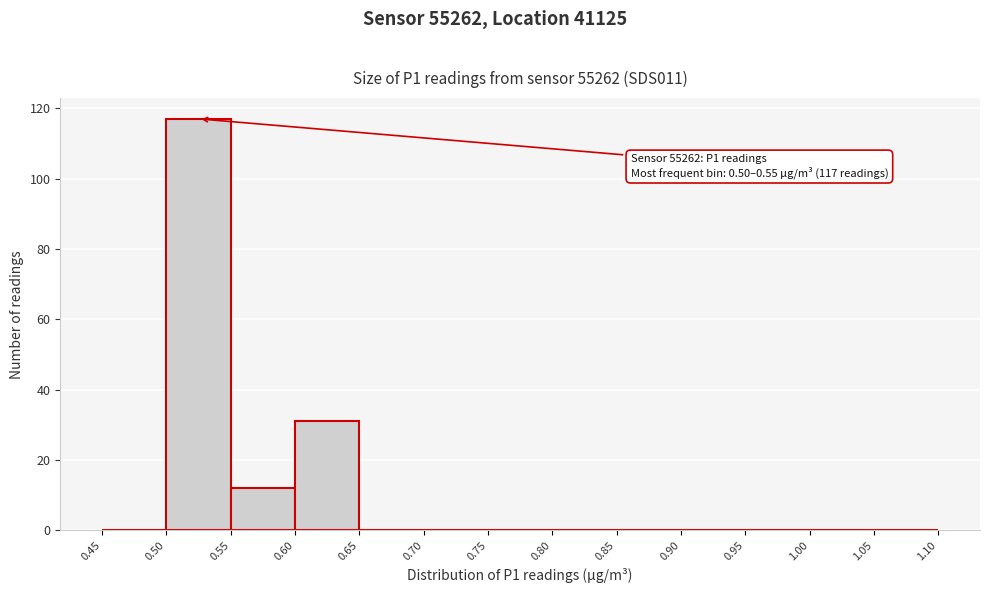

Which range on the x-axis has the tallest bar?

0.50 to 0.55